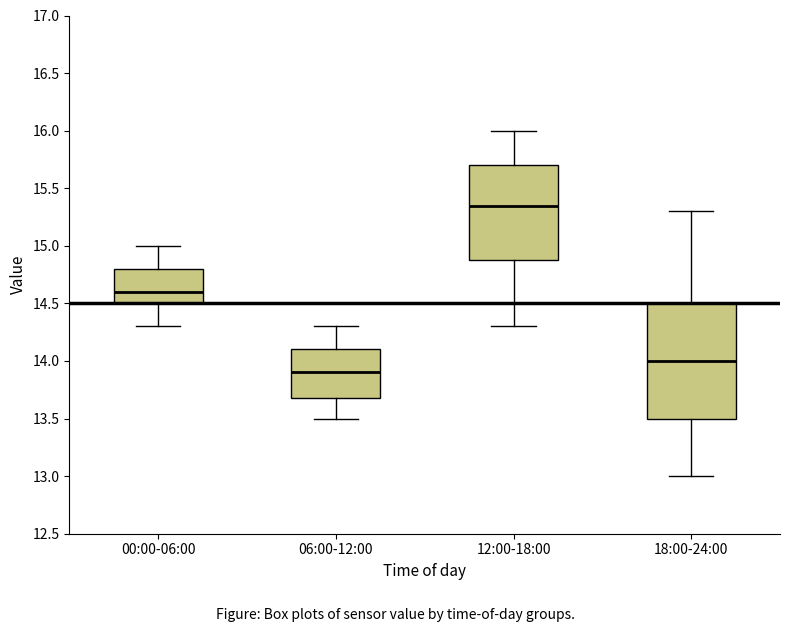

Which box is the tallest, from its lower edge to its upper edge?

18:00-24:00